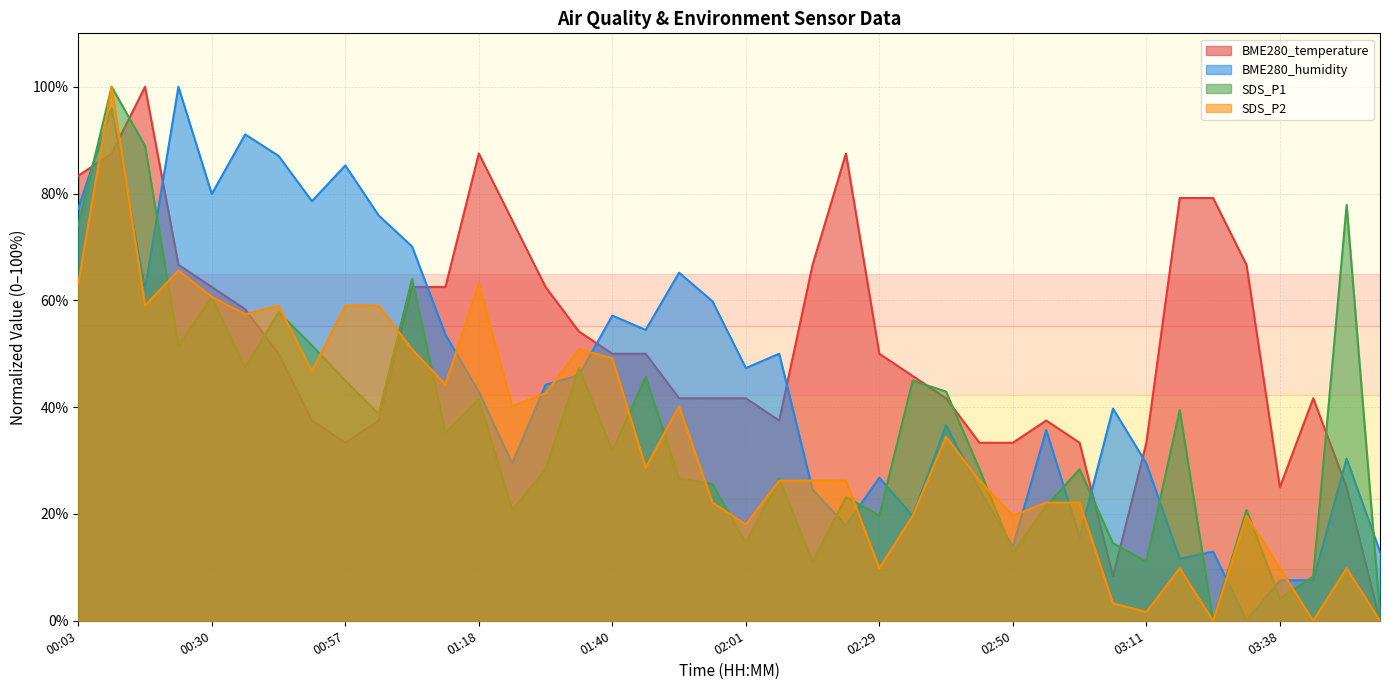

What is the difference between the SDS_P1 values at 01:18 and 02:23?

18.3